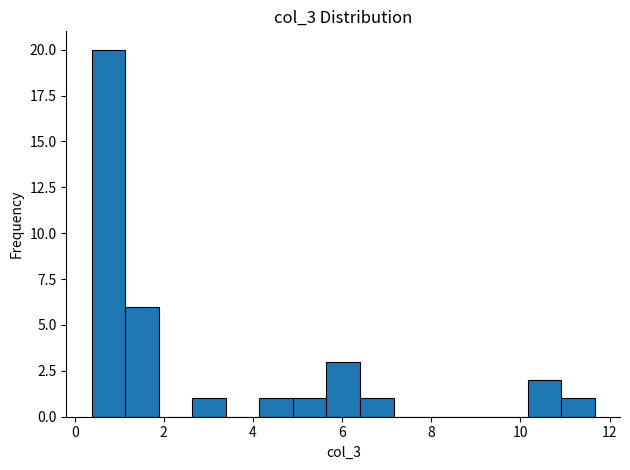

Around what value on the x-axis is the tallest bar? Give the approximate position of its centre, as read against the axis.

0.8